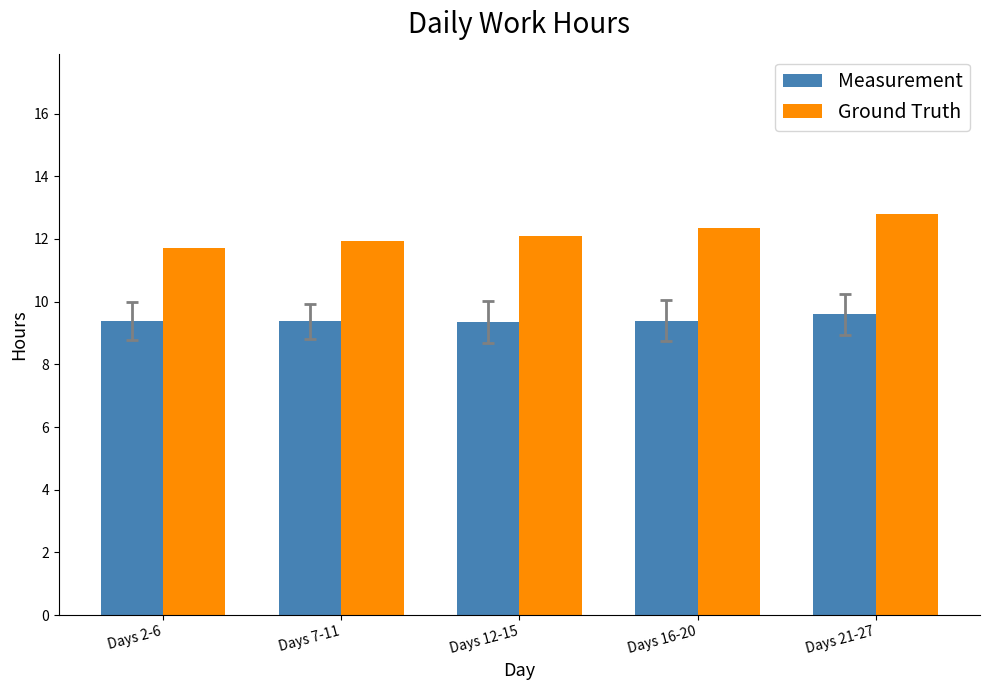

List the series in order of their overall mean, lowest first.

Measurement, Ground Truth